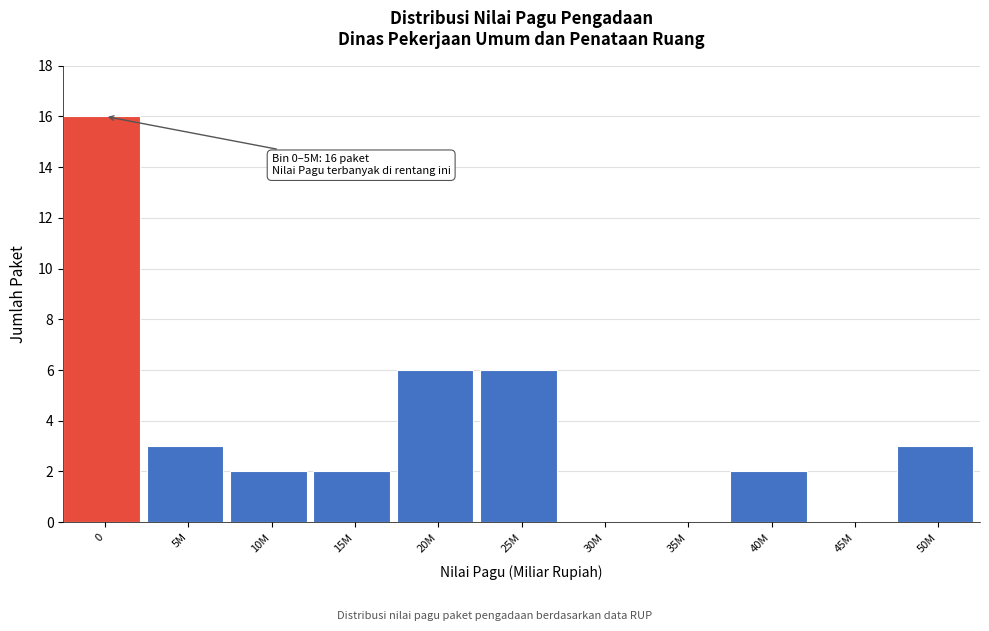

Reading left to right, transcribe all the data shown in this chart.

0=16	5M=3	10M=2	15M=2	20M=6	25M=6	30M=0	35M=0	40M=2	45M=0	50M=3